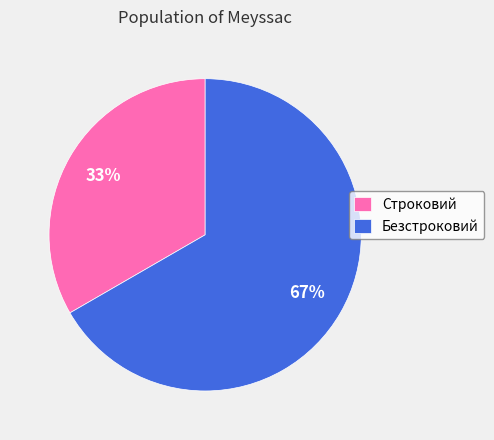

What is the smallest slice in the pie chart?

Строковий